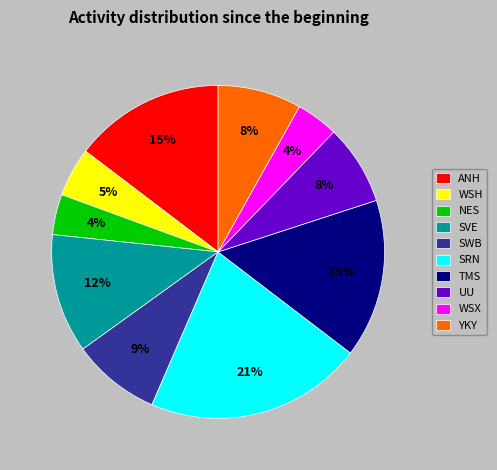

The SWB slice represents 20% of the pie. True or false?

False